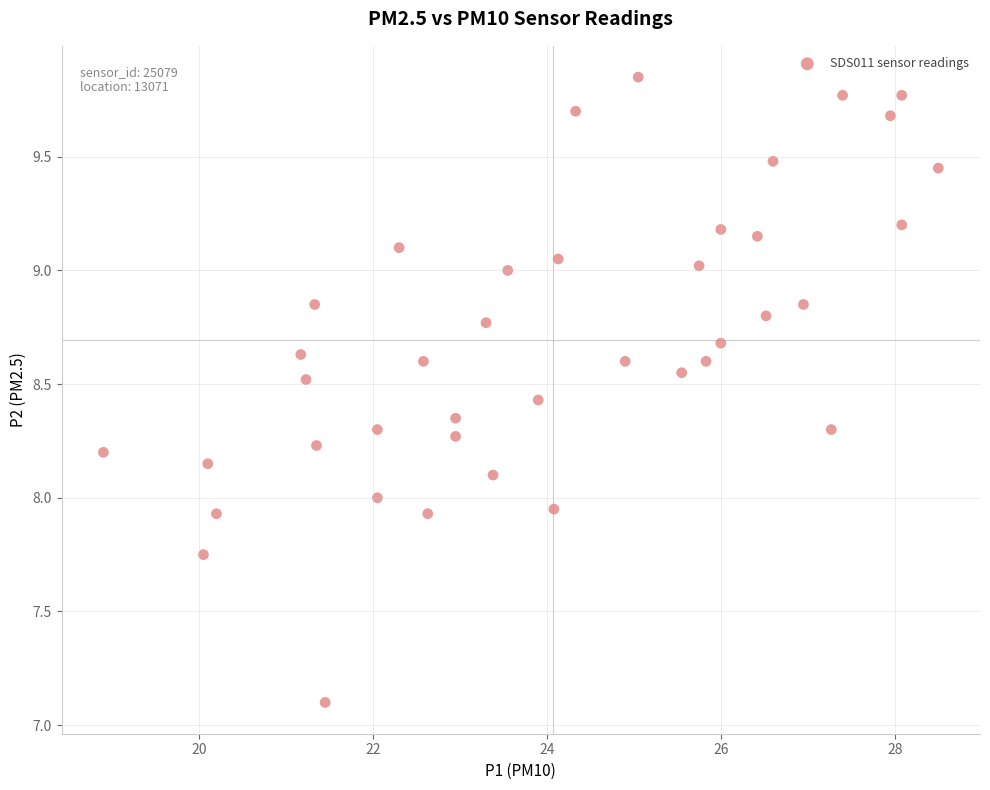

What is the range of X values (max minus min)?

9.6